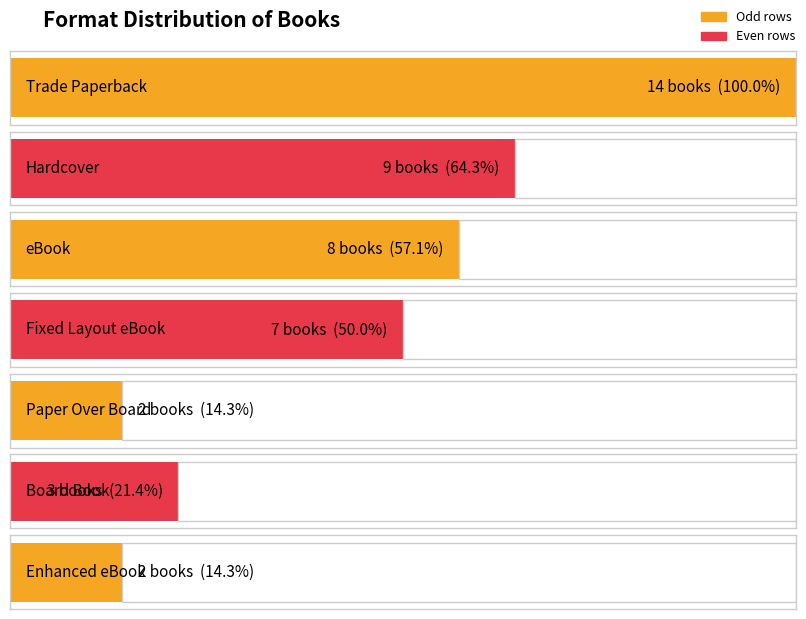

What is the change in value from Hardcover to eBook?

-1